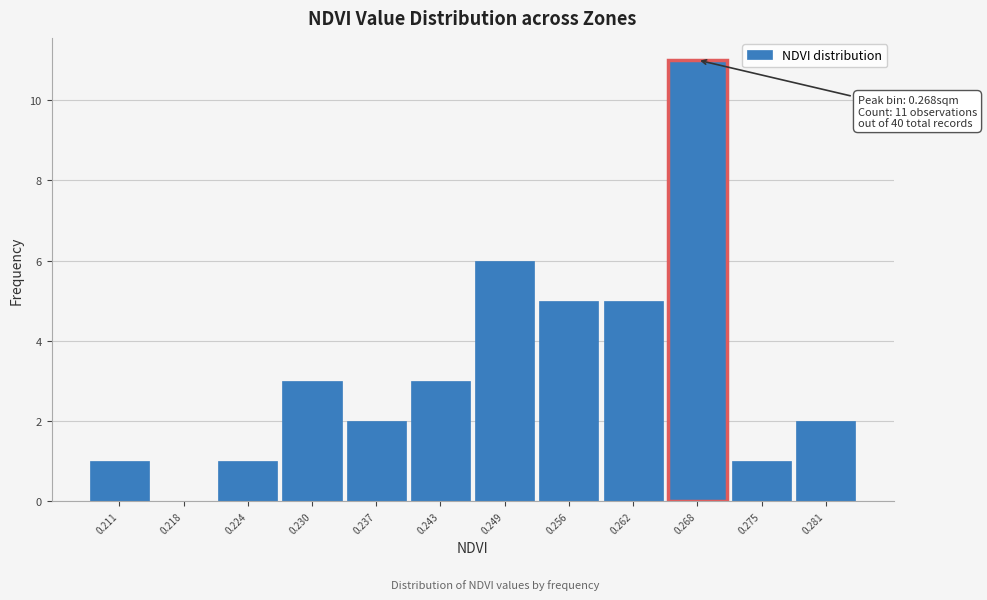

Which range on the x-axis has the tallest bar?

0.265 to 0.272